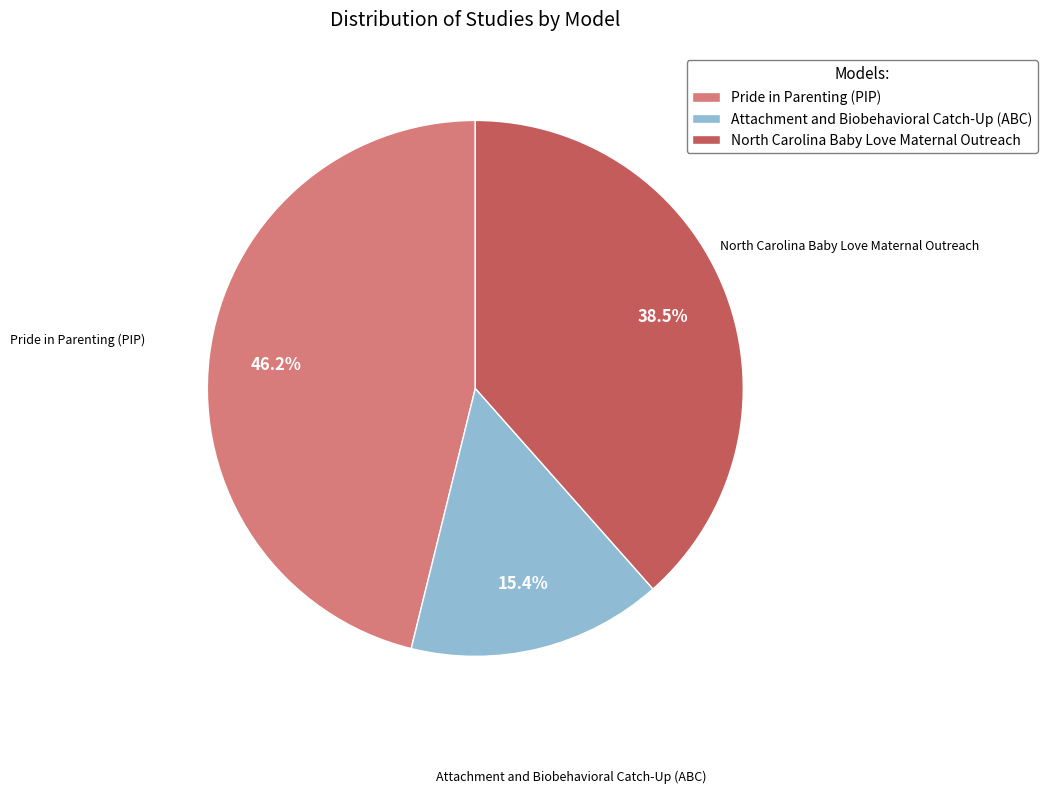

To the nearest percent, what is the average slice percentage?

33%